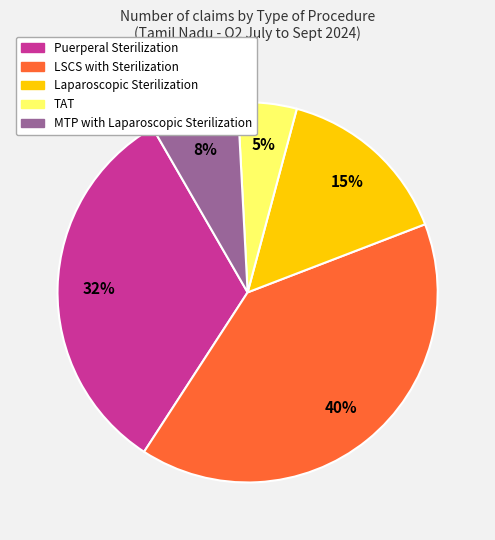

Which has a higher value, LSCS with Sterilization or TAT?

LSCS with Sterilization